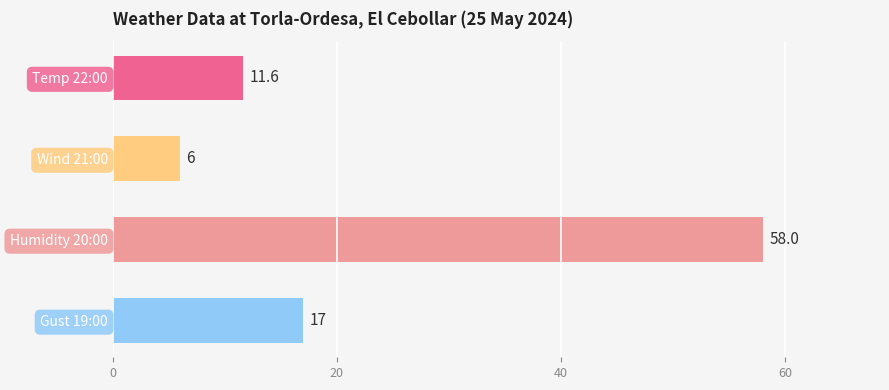

Reading top to bottom, list all the values displayed in this chart.

Temp 22:00=11.6	Wind 21:00=6.0	Humidity 20:00=58.0	Gust 19:00=17.0